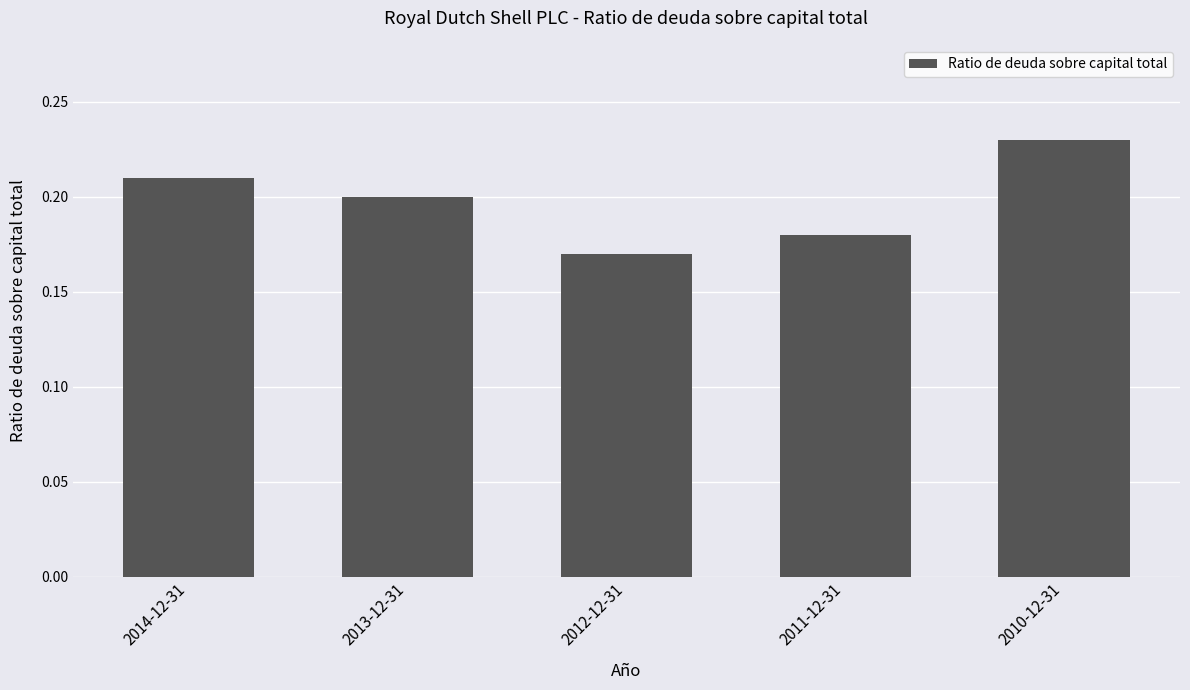

Where is the data nearest to the value 0?

2012-12-31